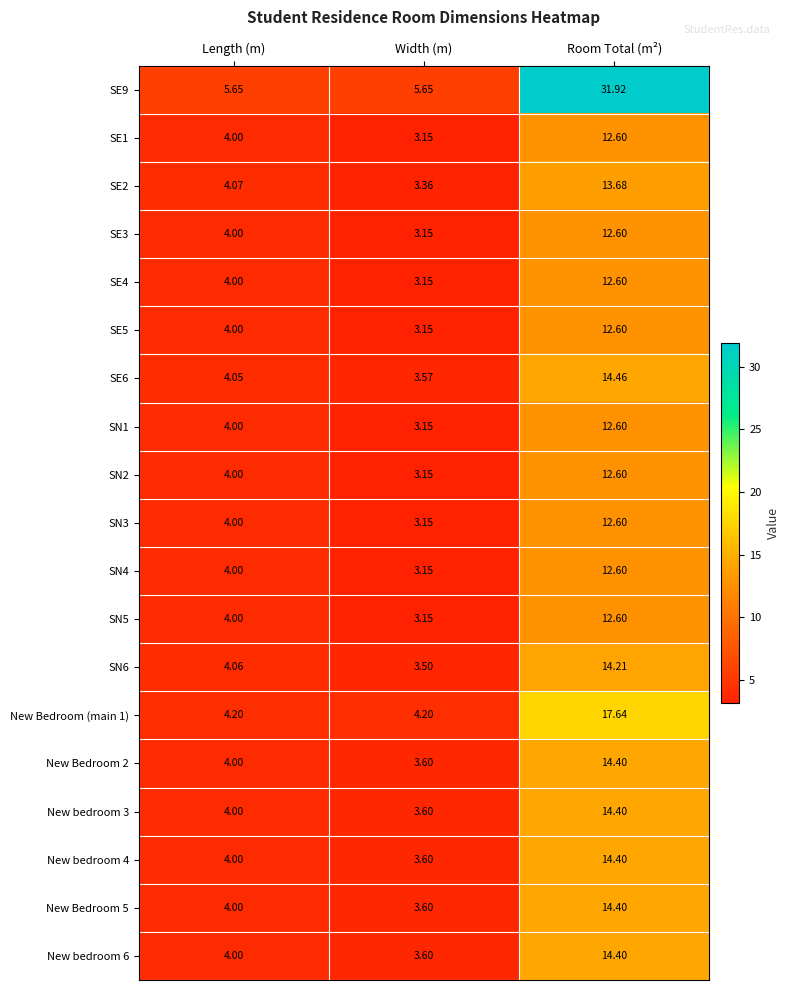

Rank the categories by New bedroom 6 value from highest to lowest.

Room Total (m²), Length (m), Width (m)